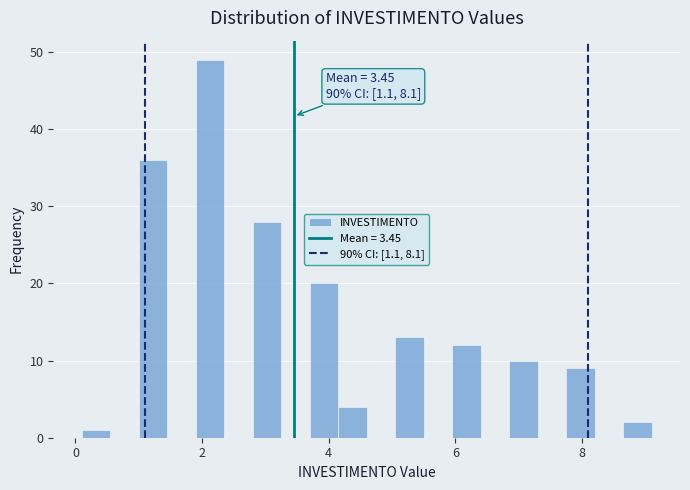

Around what value on the x-axis is the tallest bar? Give the approximate position of its centre, as read against the axis.

2.2